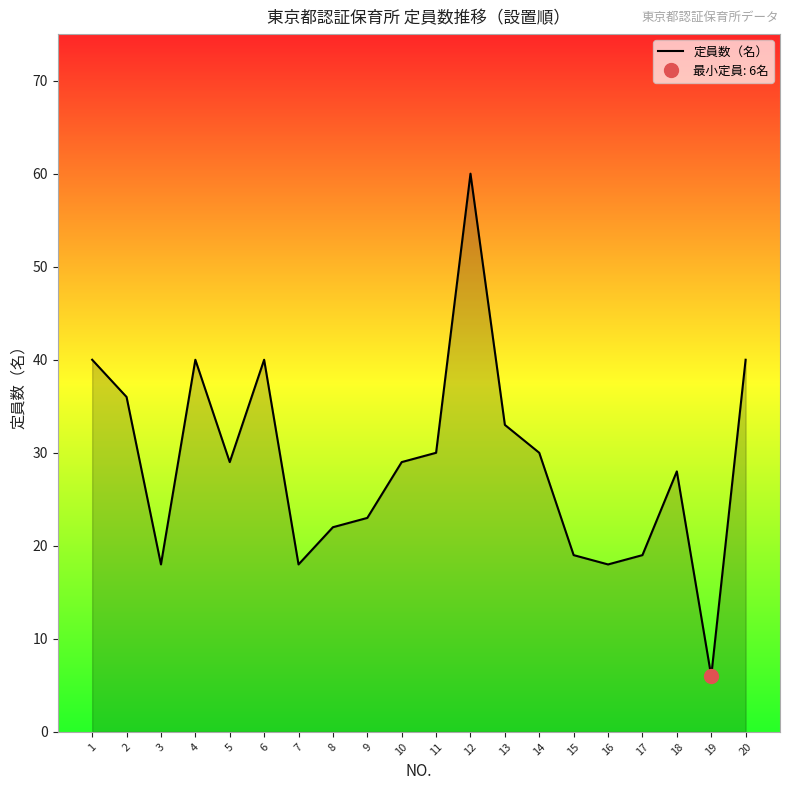

Which category has the lowest value across all series?

19